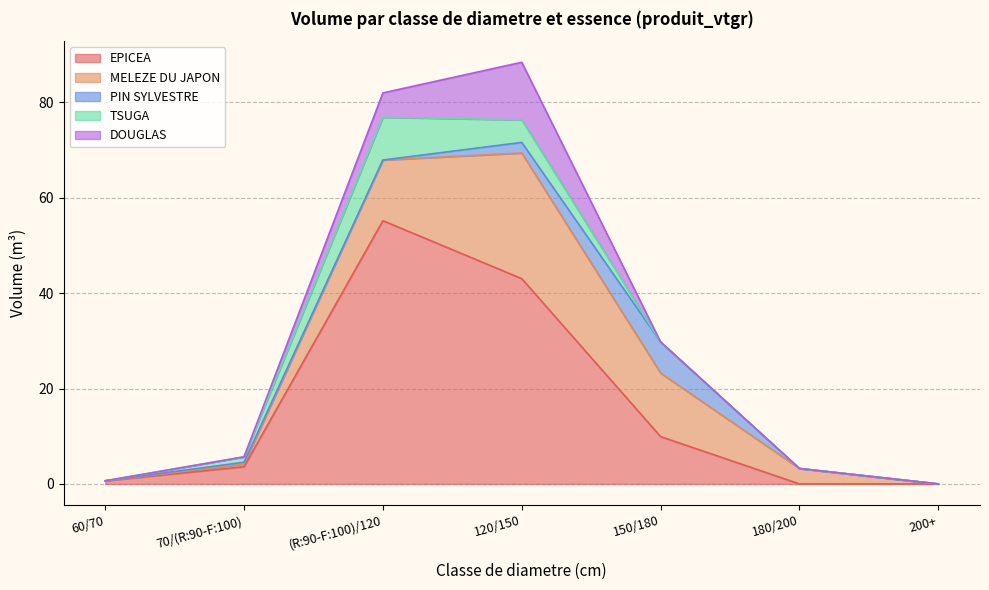

List the labels in order of TSUGA value, largest first.

(R:90-F:100)/120, 120/150, 70/(R:90-F:100), 60/70, 150/180, 180/200, 200+